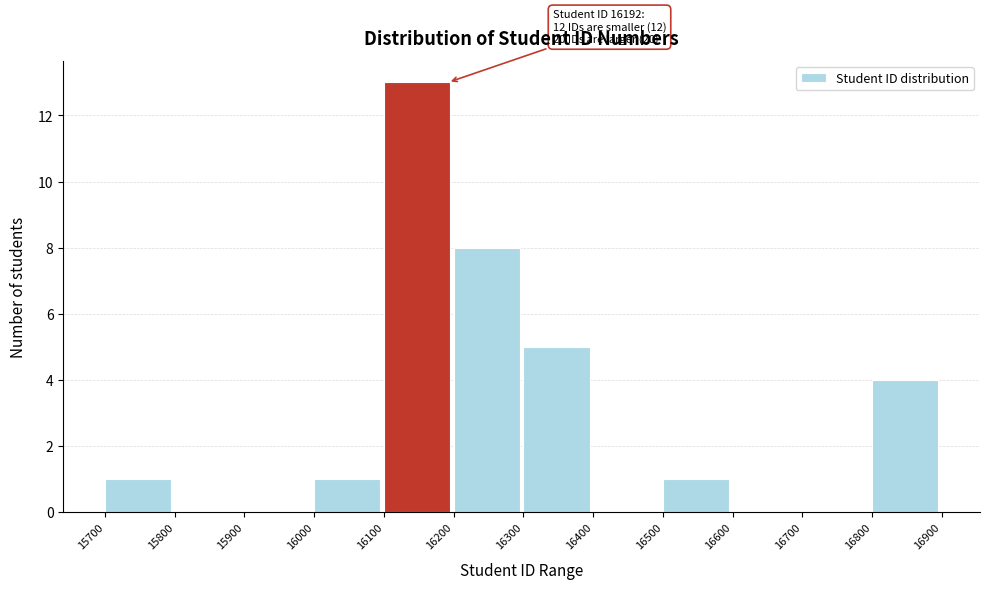

Which range on the x-axis has the tallest bar?

16100 to 16200